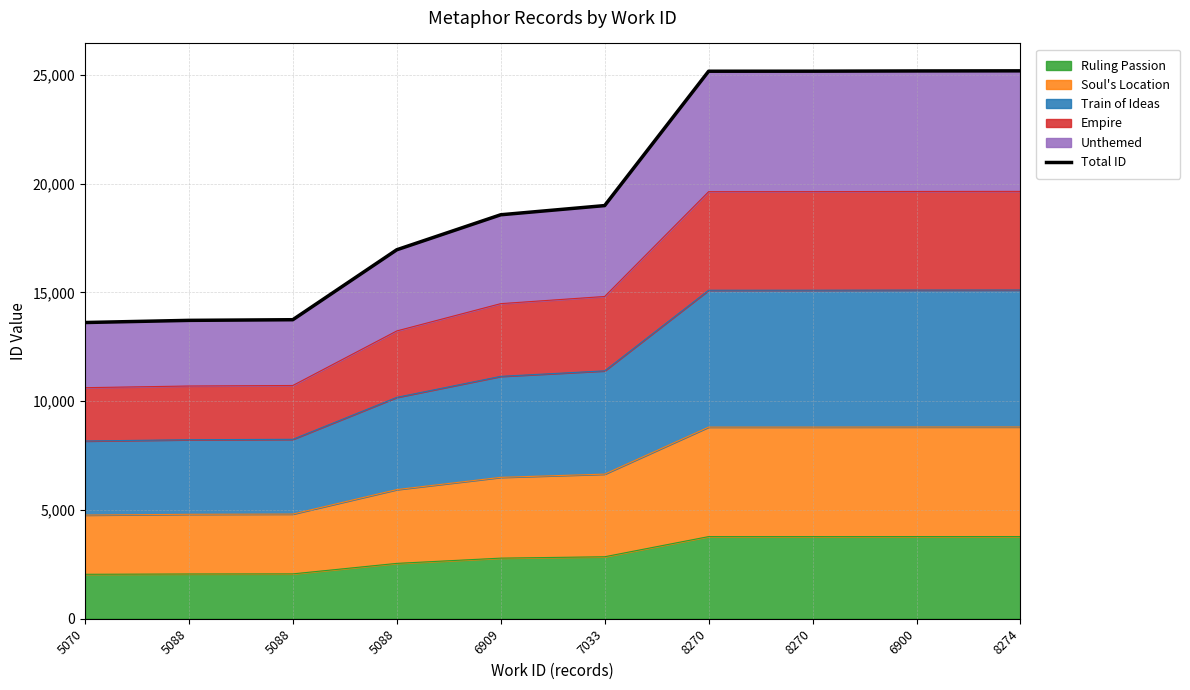

What is the label of the 4th point from the right?

8270